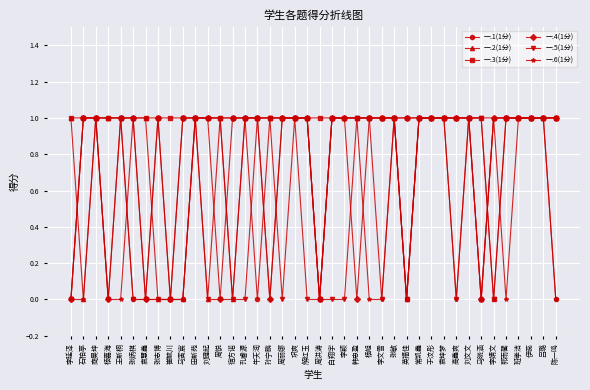

How many series are shown in this chart?

6